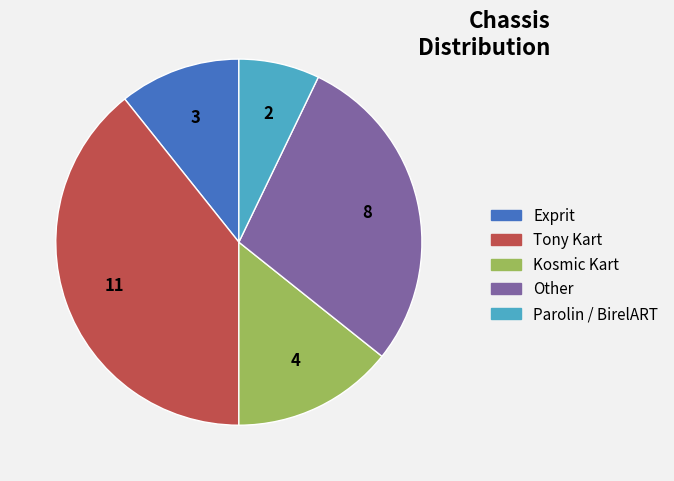

Is the sum of Tony Kart and Parolin / BirelART greater than half?

No